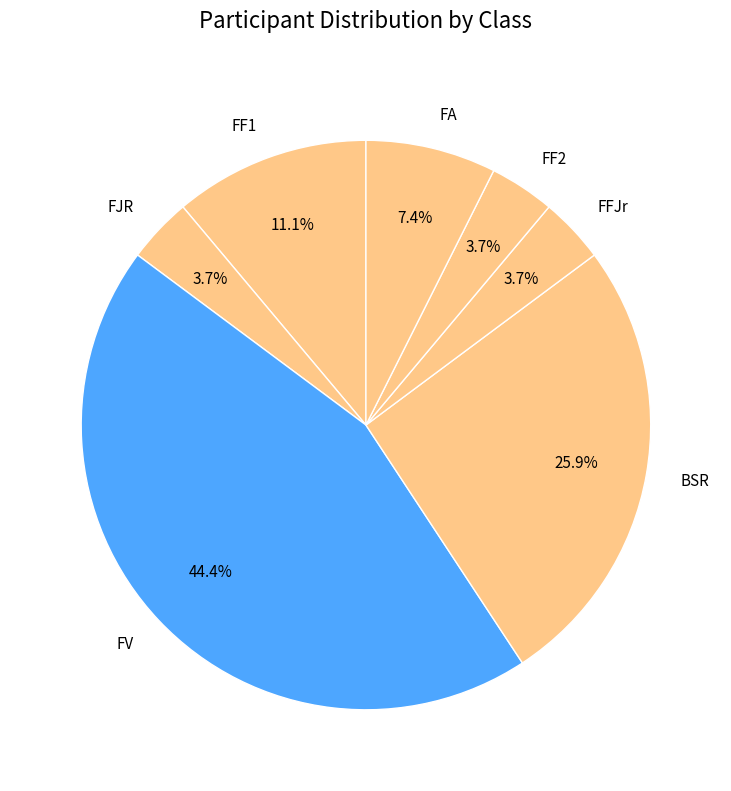

How many slices are in this pie chart?

7